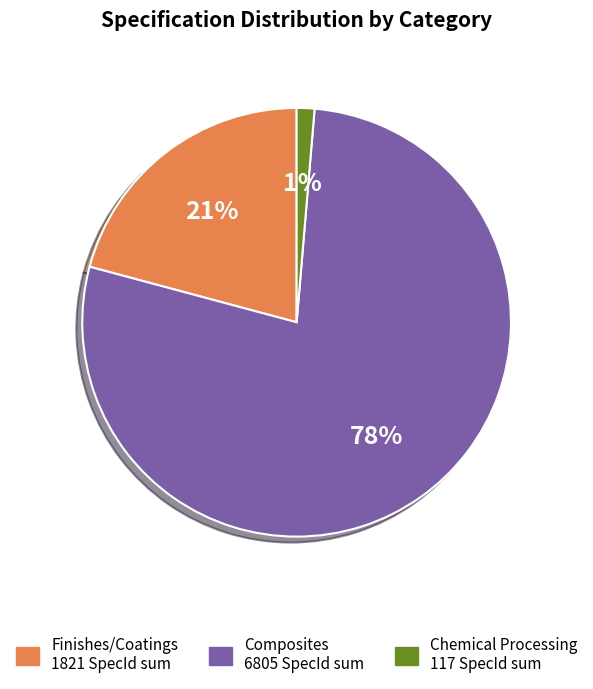

Is there a majority slice in this chart?

Yes